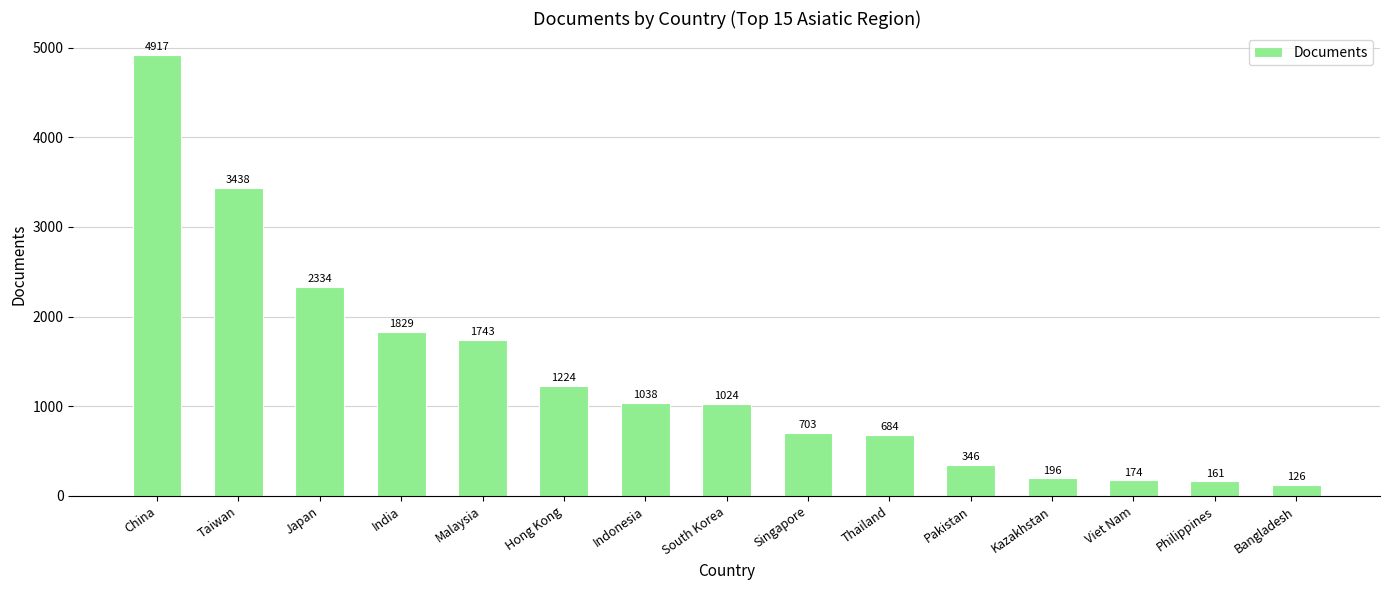

How many data points are less than 1024?

7